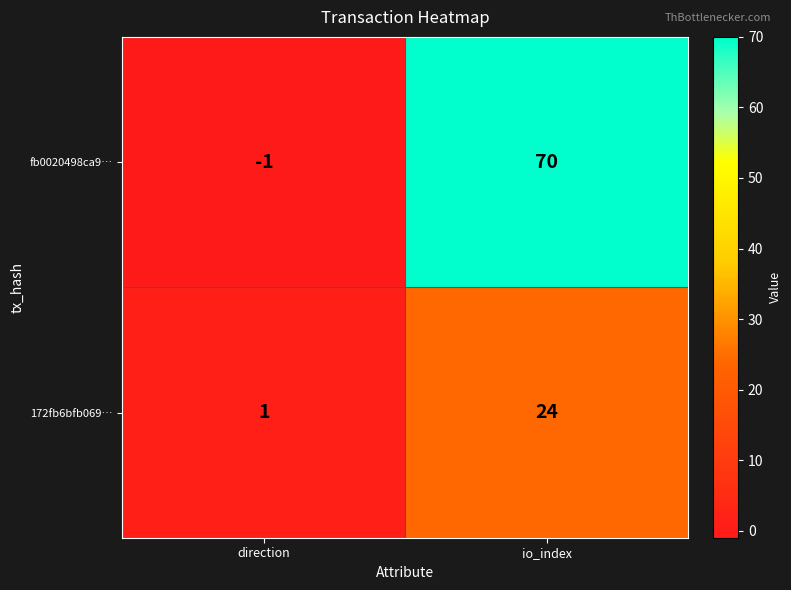

Which series has the widest spread of values?

fb0020498ca9…